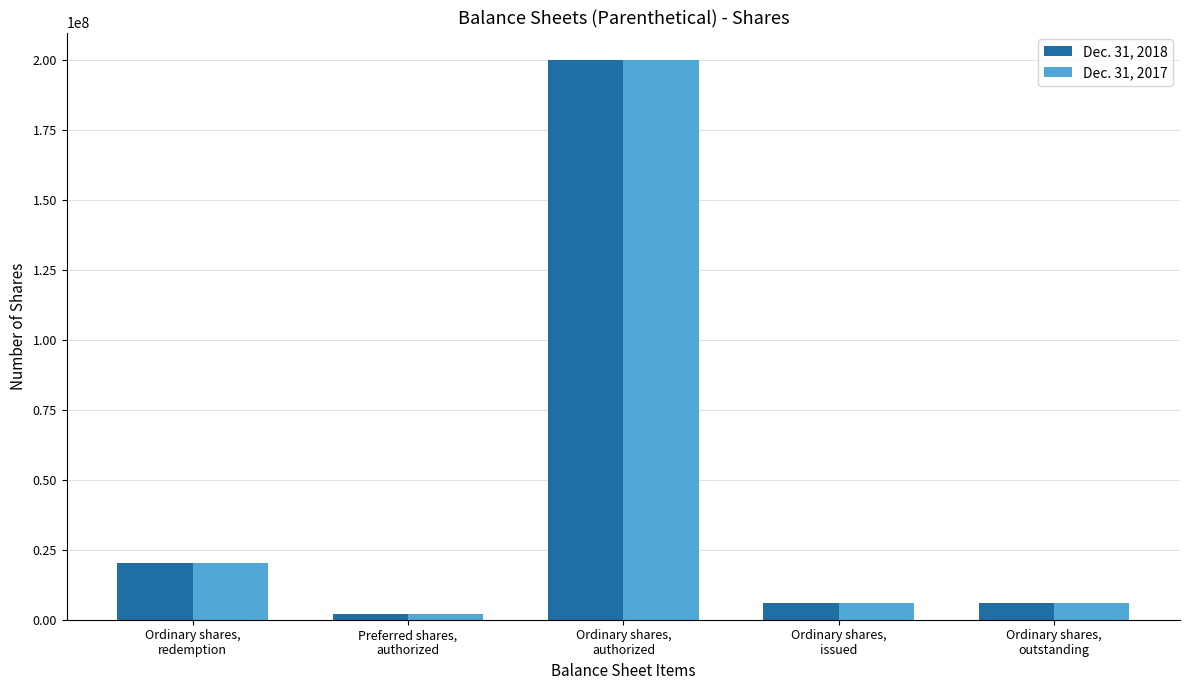

Rank the series by their average value, from highest to lowest.

Dec. 31, 2017, Dec. 31, 2018